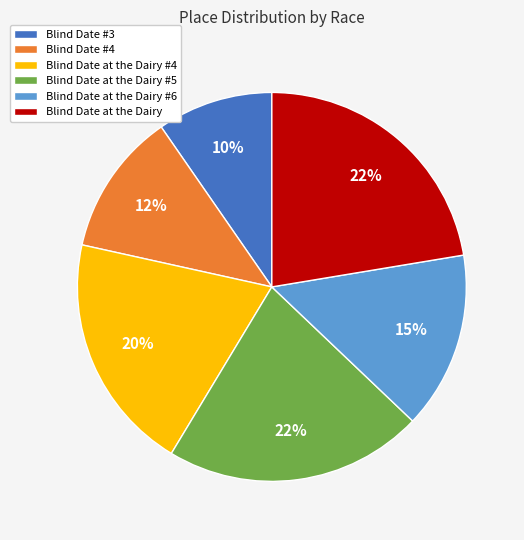

What is the ratio of the value at Blind Date at the Dairy #4 to the value at Blind Date #4?

1.7